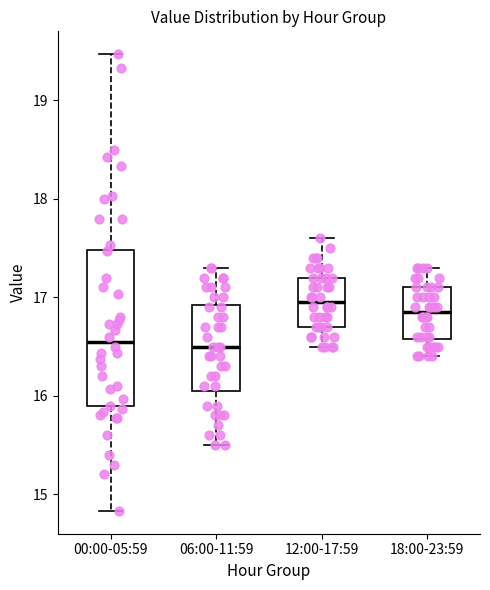

Where does the median line of the box for 12:00-17:59 sit on the y-axis? The values are not printed on the chart, so give them approximately, as read against the axis.

17.0